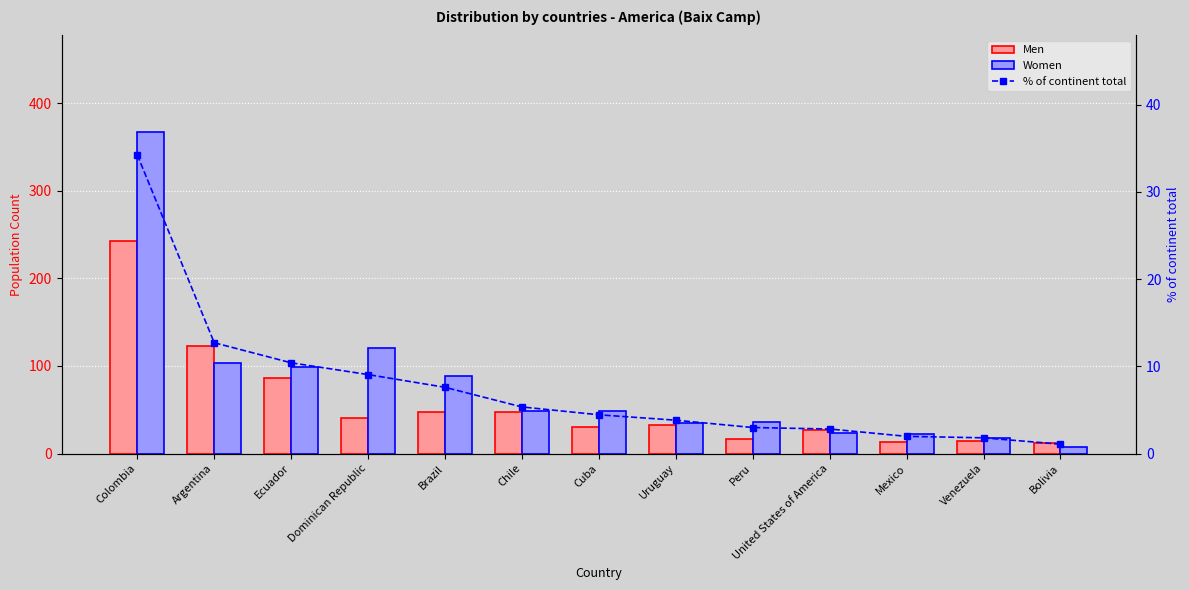

Reading left to right, what are all the values shown in this chart?

Men: Colombia=242.0	Argentina=123.0	Ecuador=86.0	Dominican Republic=41.0	Brazil=47.0	Chile=47.0	Cuba=30.0	Uruguay=33.0	Peru=17.0	United States of America=27.0	Mexico=13.0	Venezuela=14.0	Bolivia=12.0
Women: Colombia=367.0	Argentina=103.0	Ecuador=99.0	Dominican Republic=120.0	Brazil=88.0	Chile=48.0	Cuba=49.0	Uruguay=35.0	Peru=36.0	United States of America=23.0	Mexico=22.0	Venezuela=18.0	Bolivia=7.0
% of continent total: Colombia=34.2	Argentina=12.7	Ecuador=10.4	Dominican Republic=9.1	Brazil=7.6	Chile=5.3	Cuba=4.4	Uruguay=3.8	Peru=3.0	United States of America=2.8	Mexico=2.0	Venezuela=1.8	Bolivia=1.1